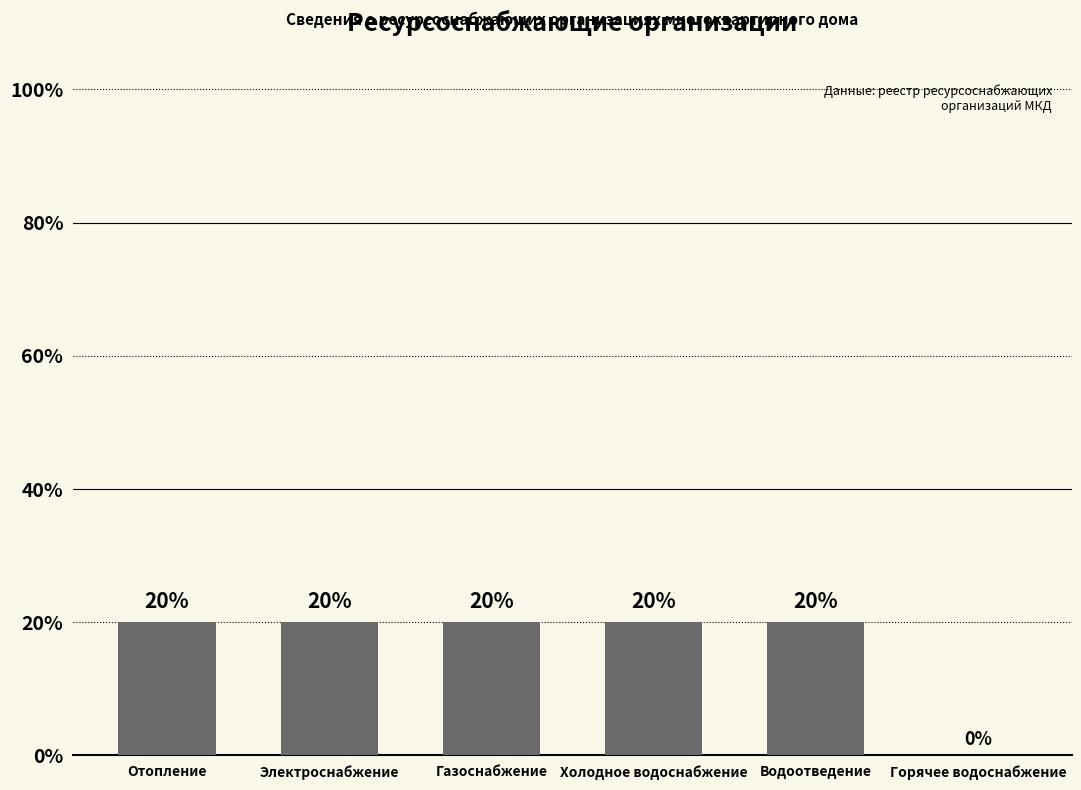

Reading left to right, what are all the values shown in this chart?

20	20	20	20	20	0